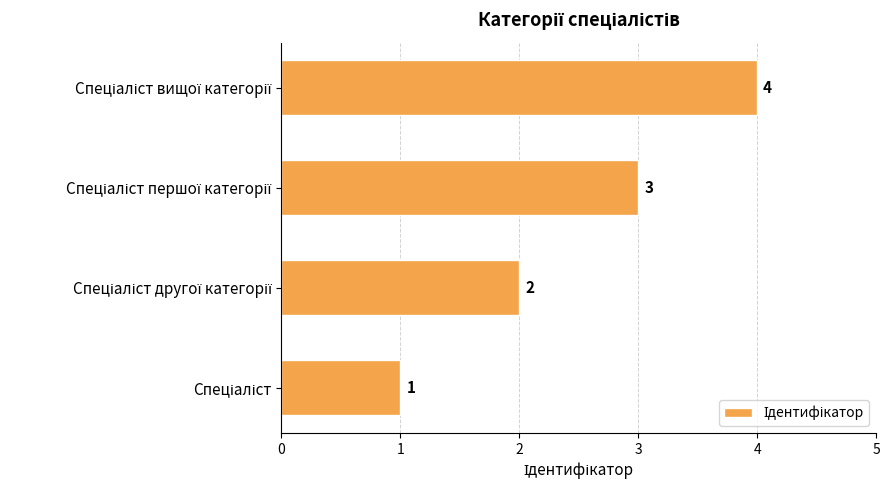

How many values are between 2 and 4?

3